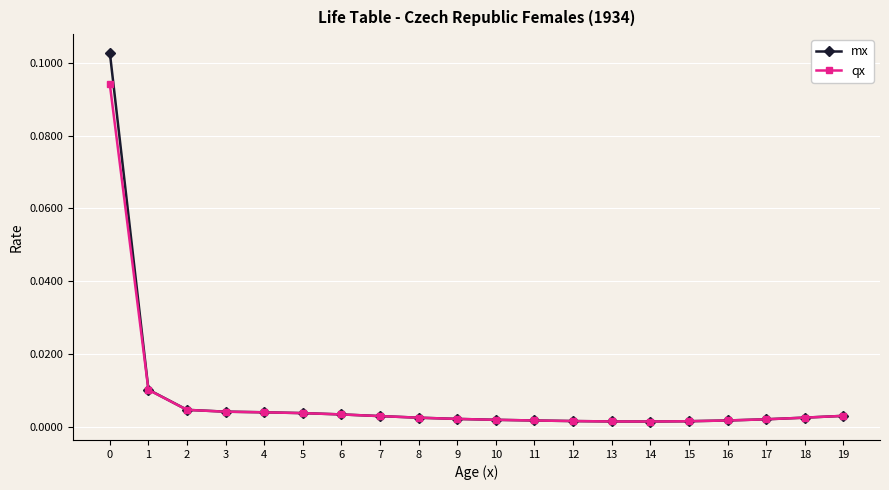

What is the sum of all mx values?

0.2